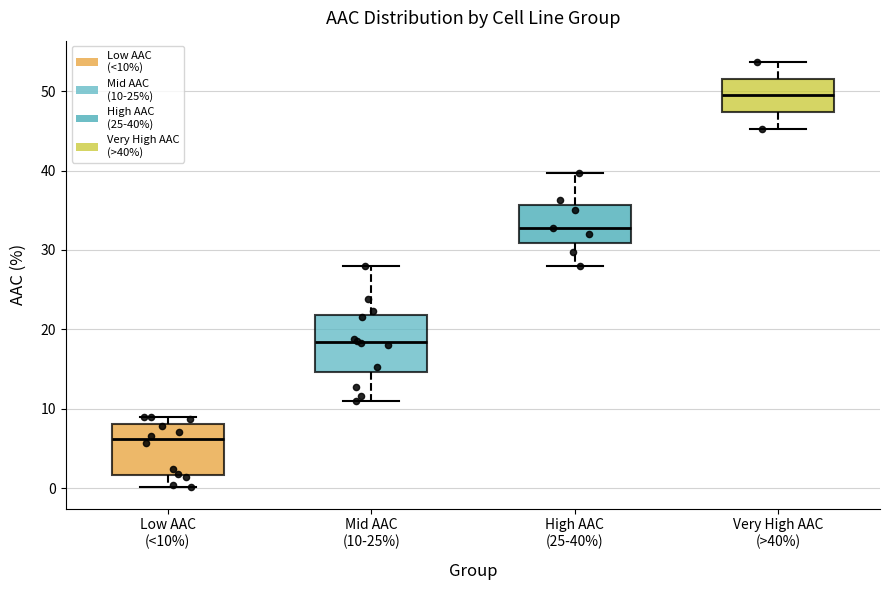

Which box has the lowest median line?

Low AAC (<10%)